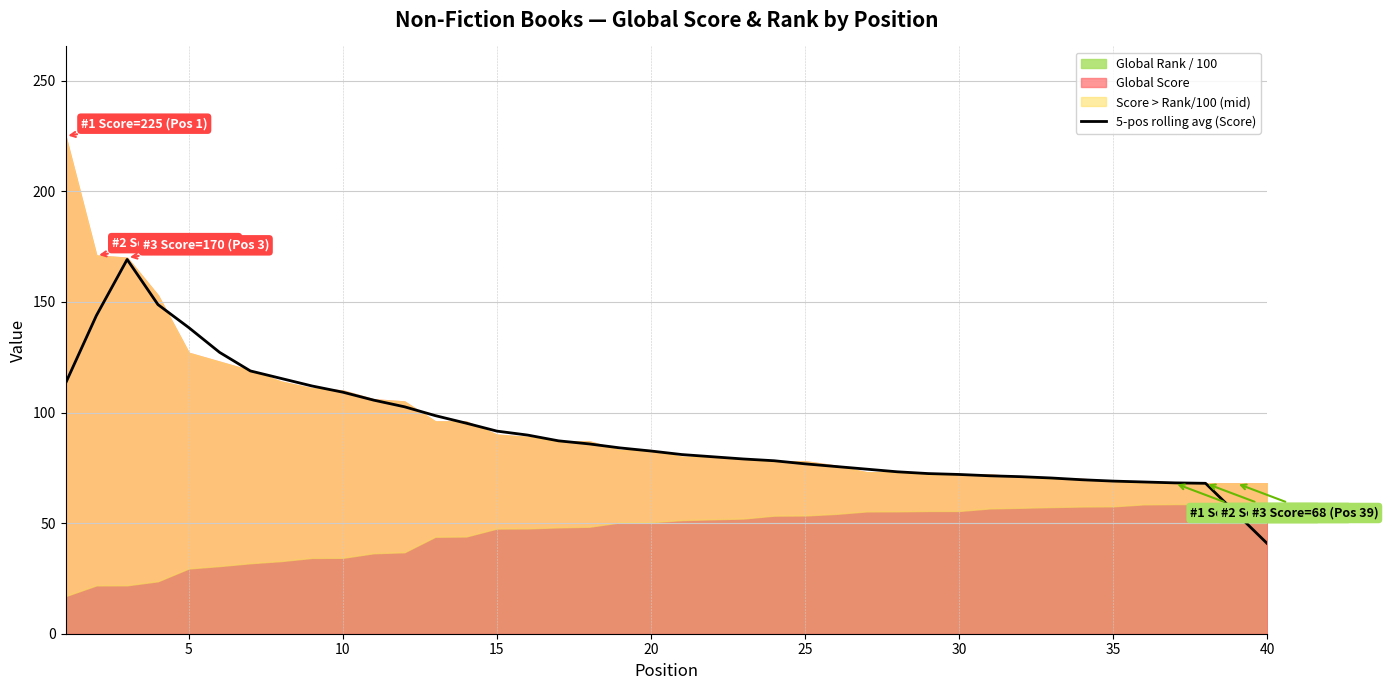

What is the minimum value for 5-pos rolling avg (Score)?

40.8